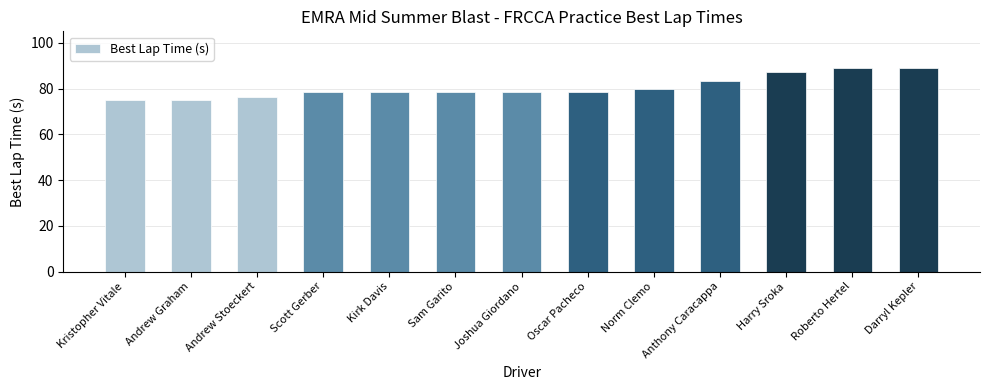

The chart shows a value of 20.6 at Andrew Graham. True or false?

False